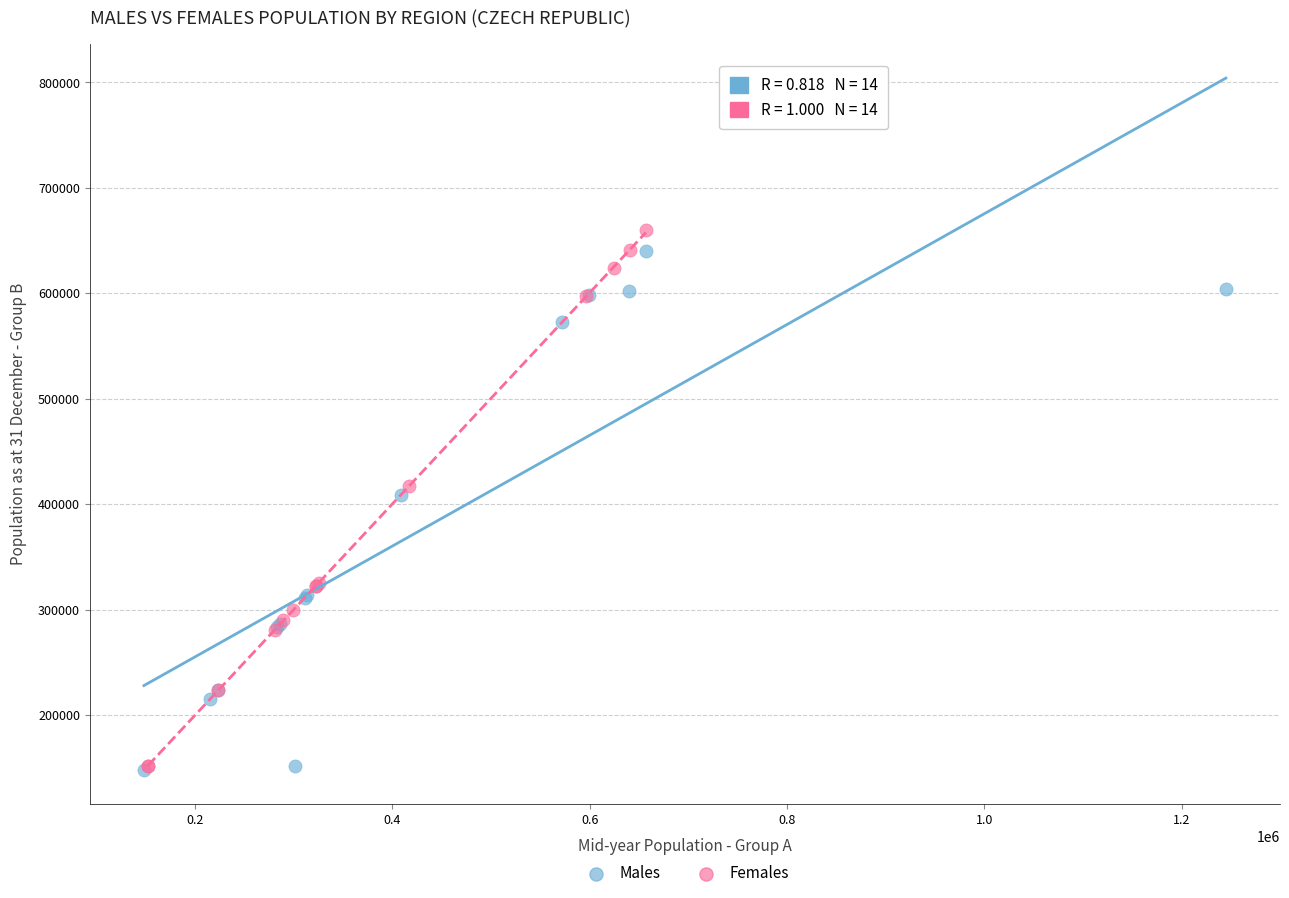

What are all the series names shown in the legend?

Males, Females